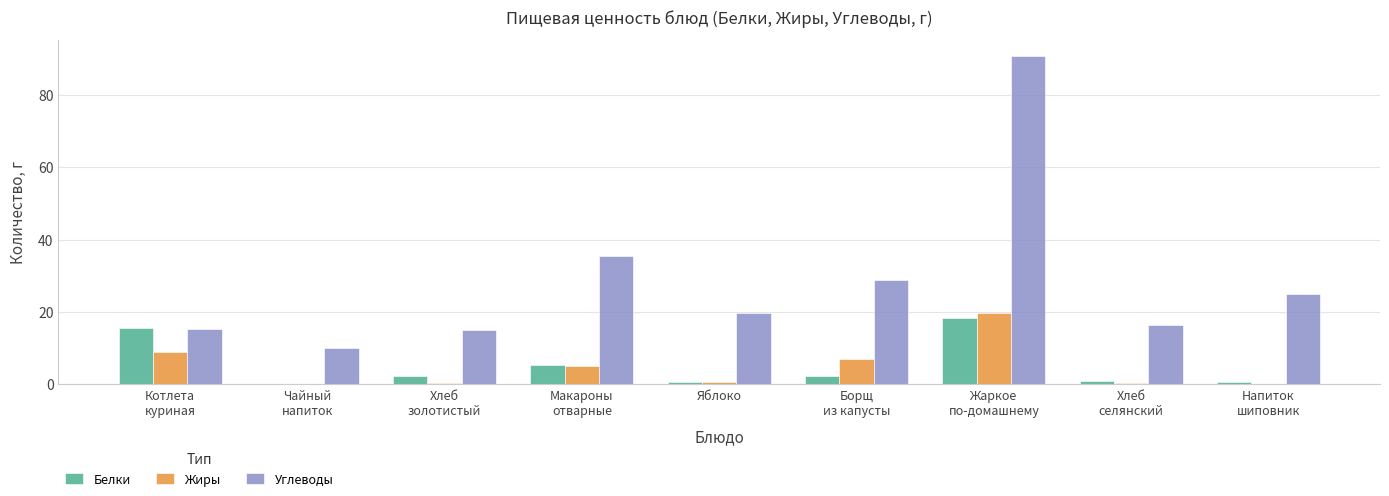

Which series has the largest total across all categories?

Углеводы